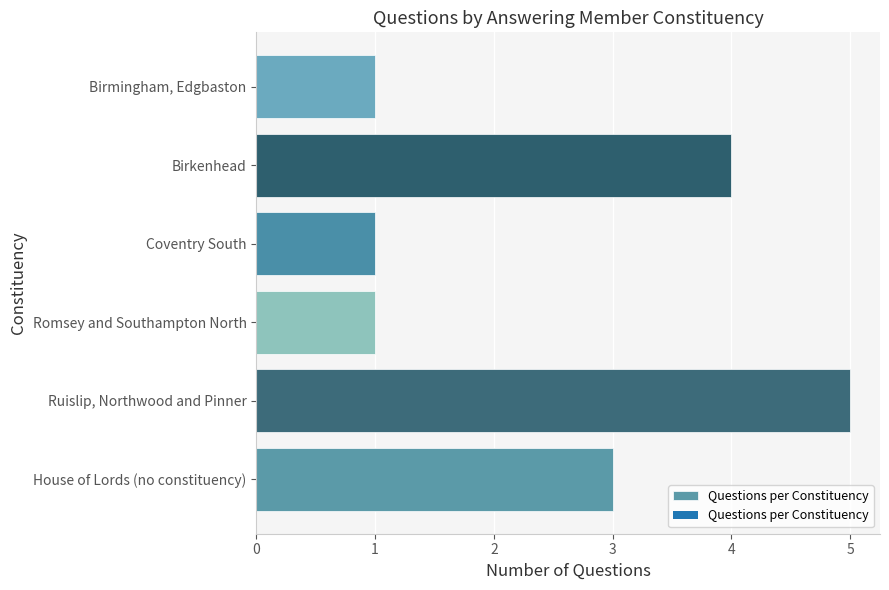

What is the ratio of the value at Coventry South to the value at Birmingham, Edgbaston?

1.0